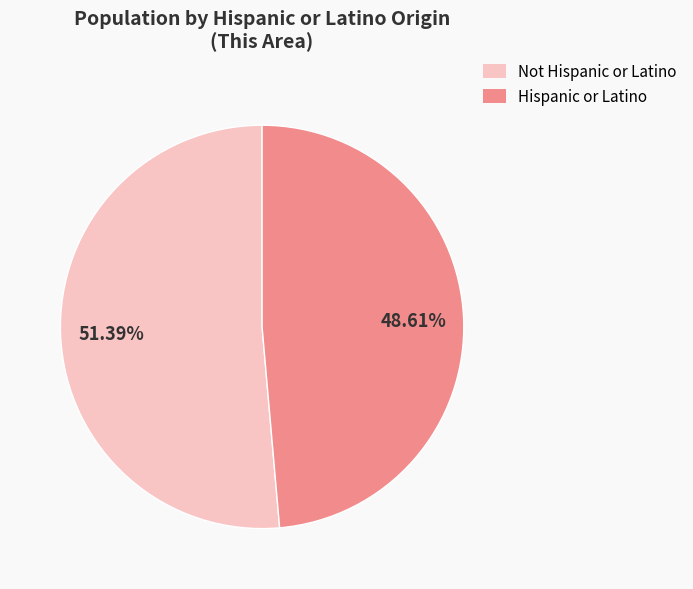

To the nearest percent, what percentage of the pie is Not Hispanic or Latino?

51%